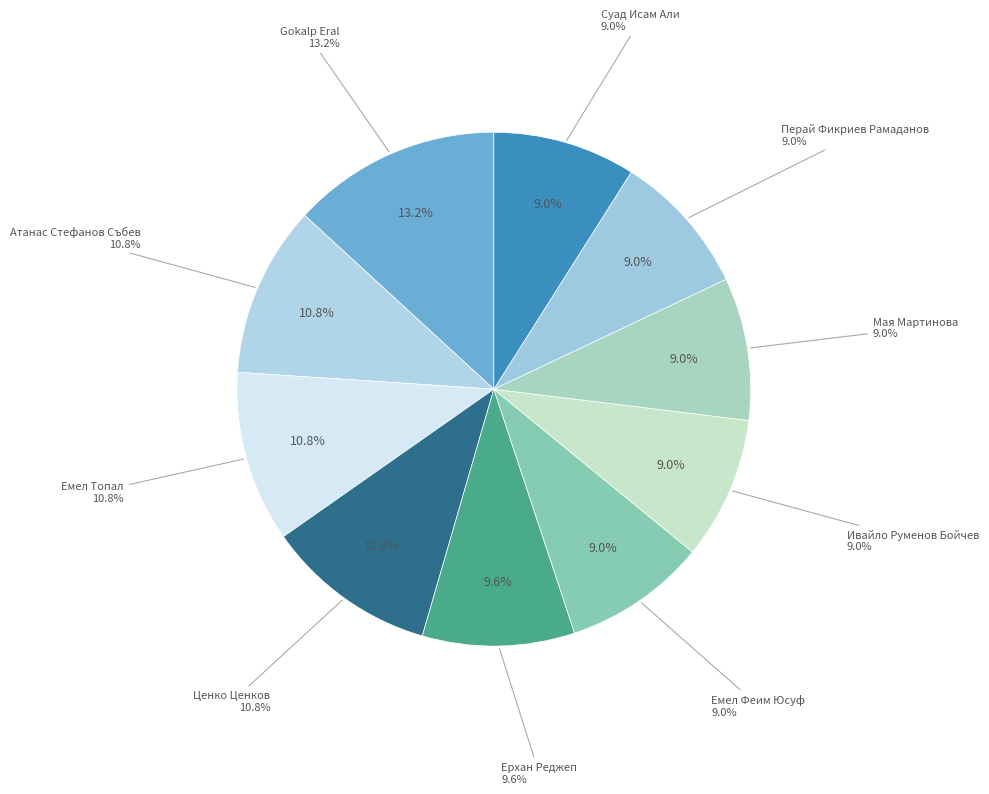

Does Ивайло Руменов Бойчев account for over 50% of the chart?

No